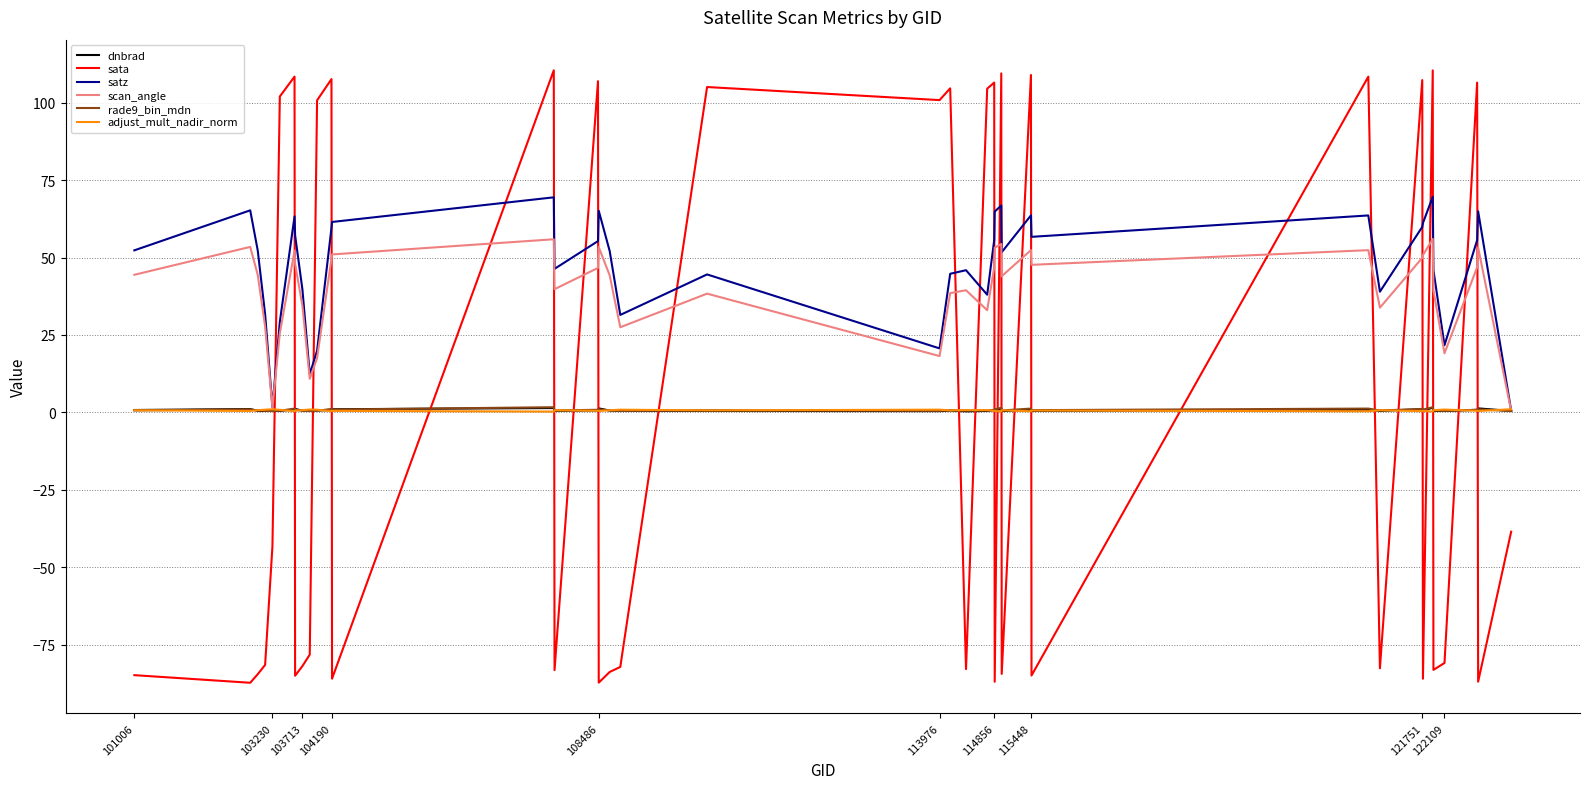

Which series has the largest range (max minus min)?

sata